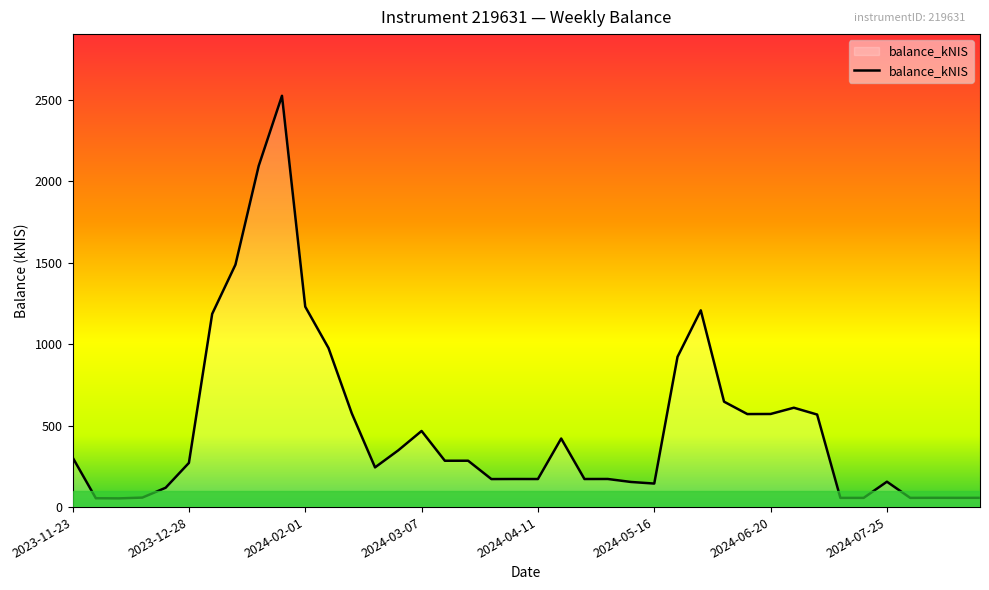

What is the maximum value shown in the chart?

2524.9